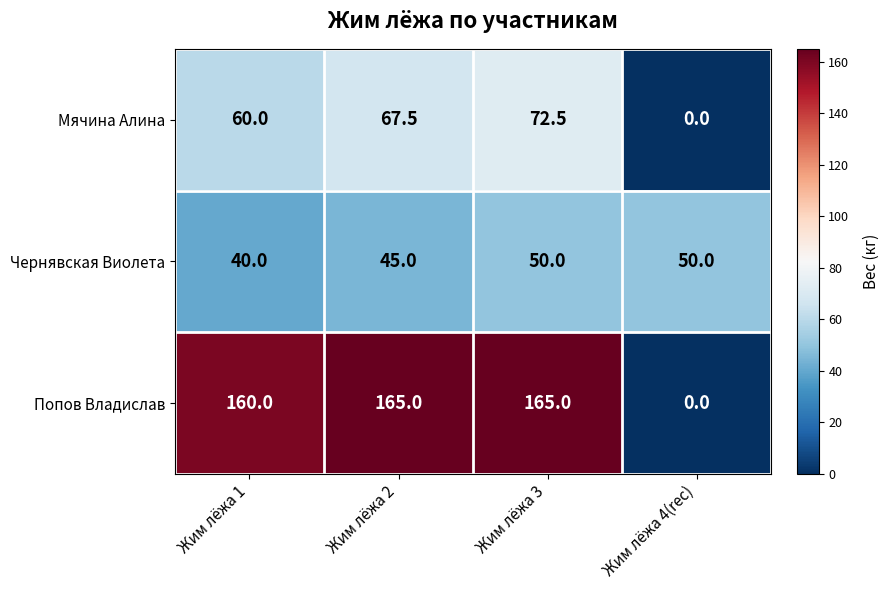

Is it true that Чернявская Виолета equals 81.5 at Жим лёжа 4(rec)?

False